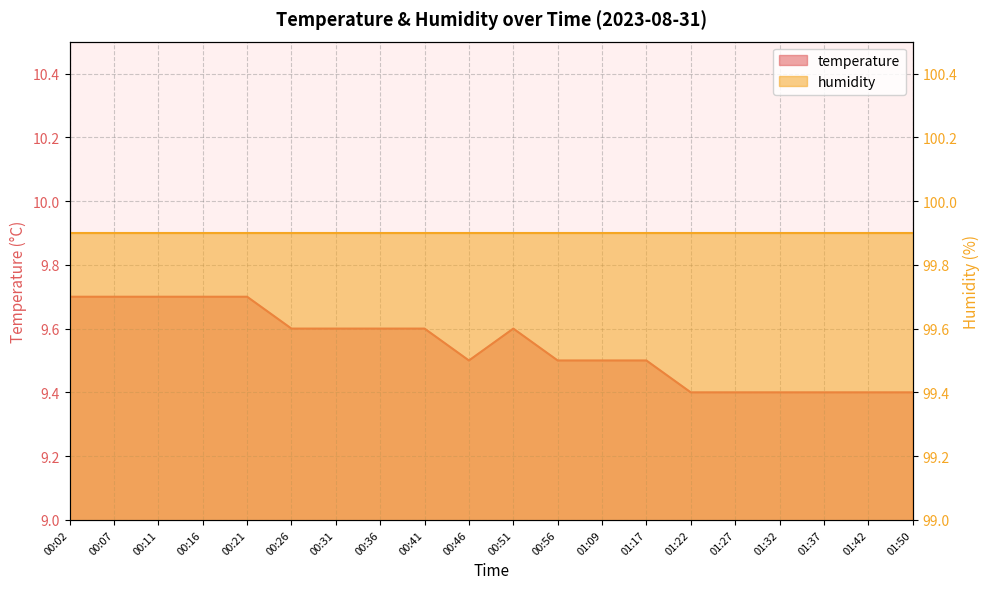

List the labels in order of value, smallest first.

01:22, 01:27, 01:32, 01:37, 01:42, 01:50, 00:46, 00:56, 01:09, 01:17, 00:26, 00:31, 00:36, 00:41, 00:51, 00:02, 00:07, 00:11, 00:16, 00:21